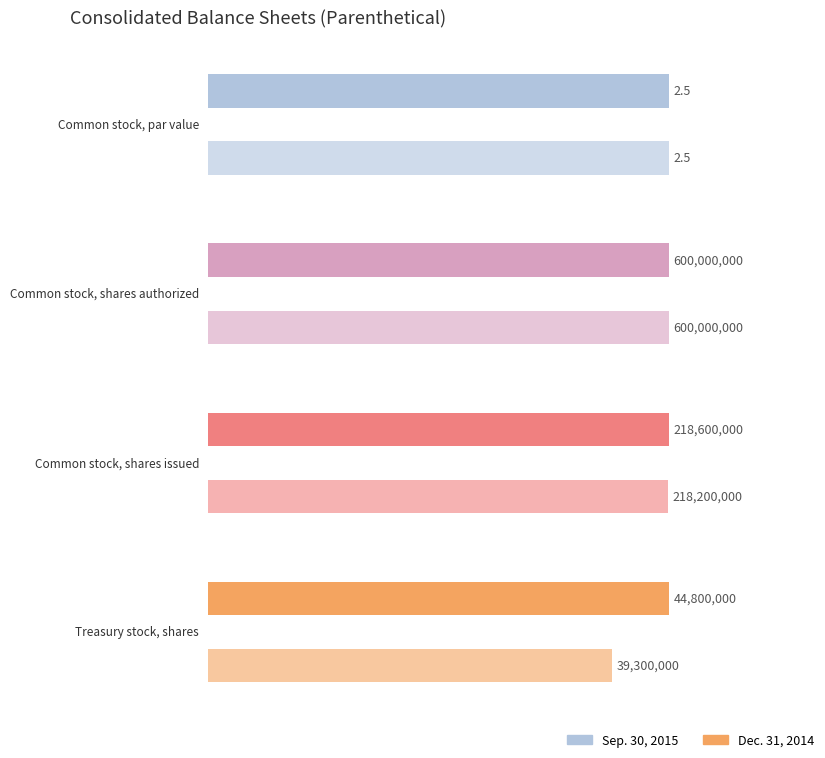

Reading left to right, extract all data points from this chart.

Sep. 30, 2015: 2.5	600000000.0	218600000.0	44800000.0
Dec. 31, 2014: 2.5	600000000.0	218200000.0	39300000.0